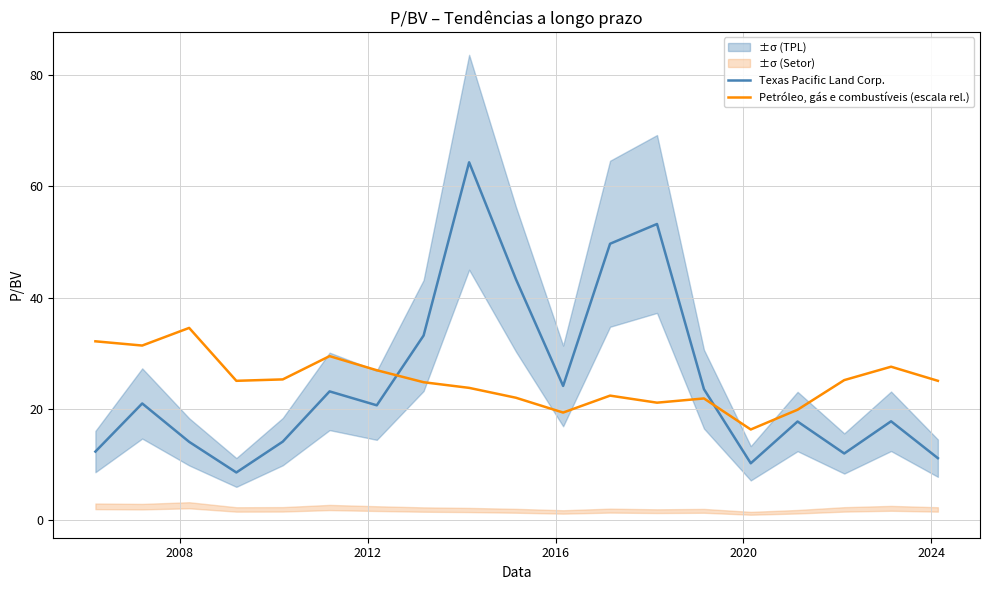

How many times do Petróleo, gás e combustíveis (escala rel.) and Texas Pacific Land Corp. cross each other?

2